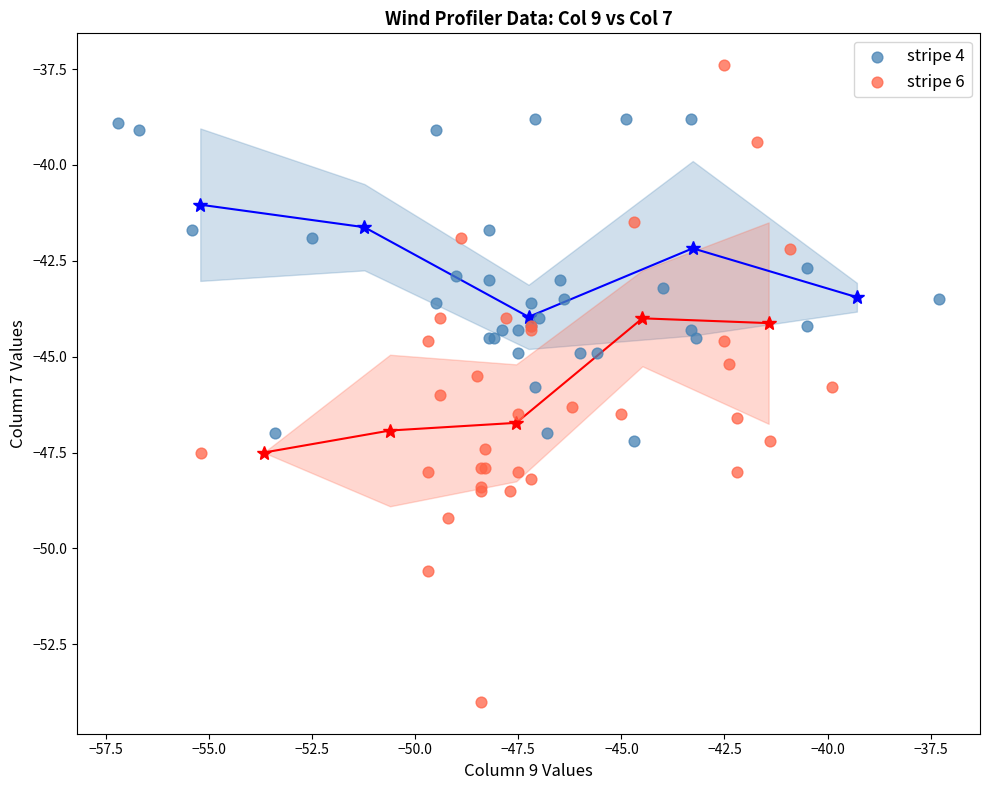

Which series has the largest Y range (max minus min)?

stripe 6